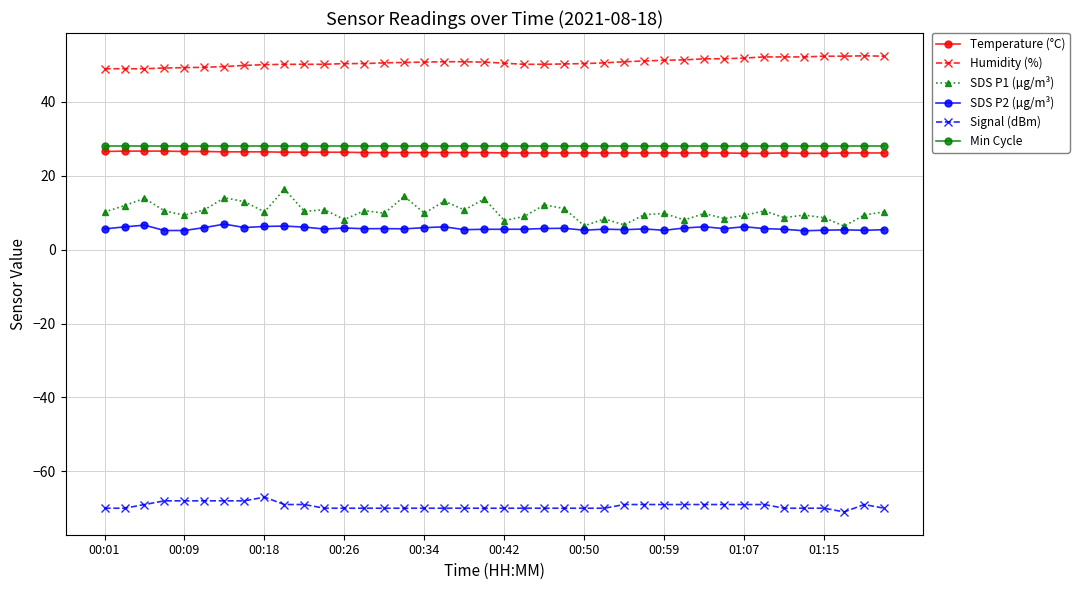

List the series in order of their peak value, highest first.

Humidity (%), Min Cycle, Temperature (°C), SDS P1 (µg/m³), SDS P2 (µg/m³), Signal (dBm)